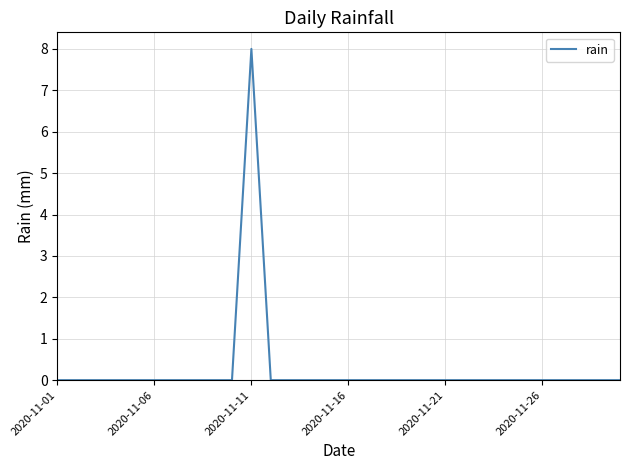

What is the maximum value shown in the chart?

8